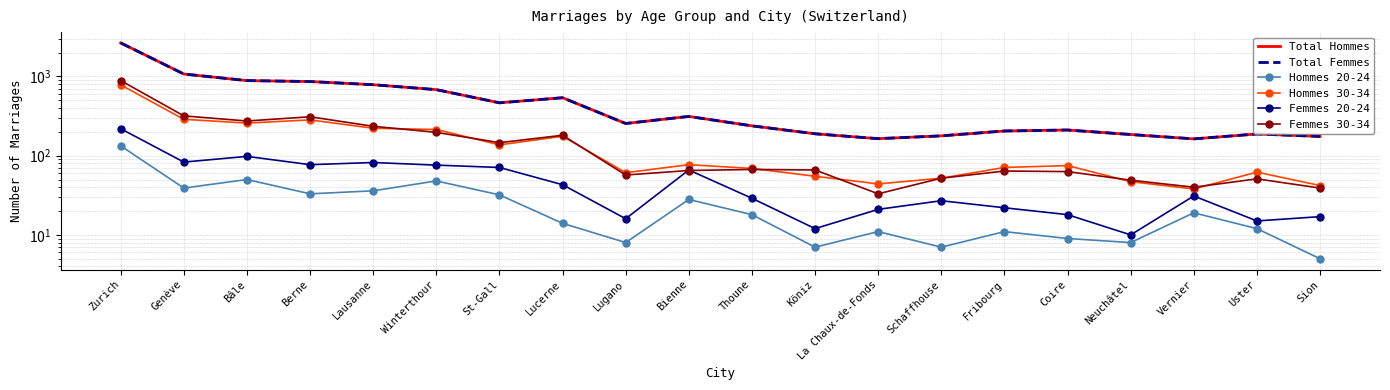

True or false: Total Hommes and Femmes 20-24 intersect in this chart.

False